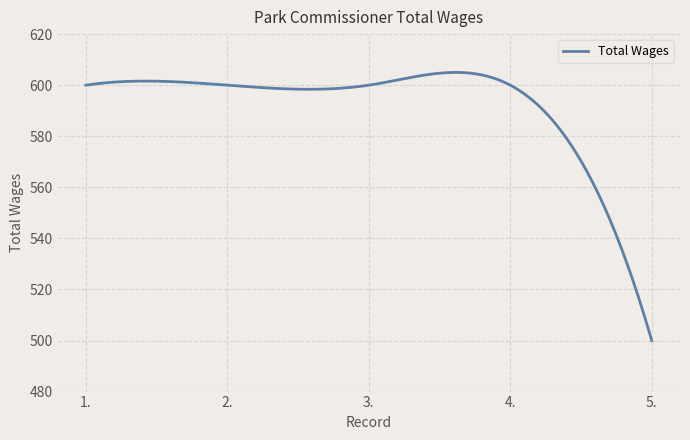

What is the greatest value displayed?

605.0